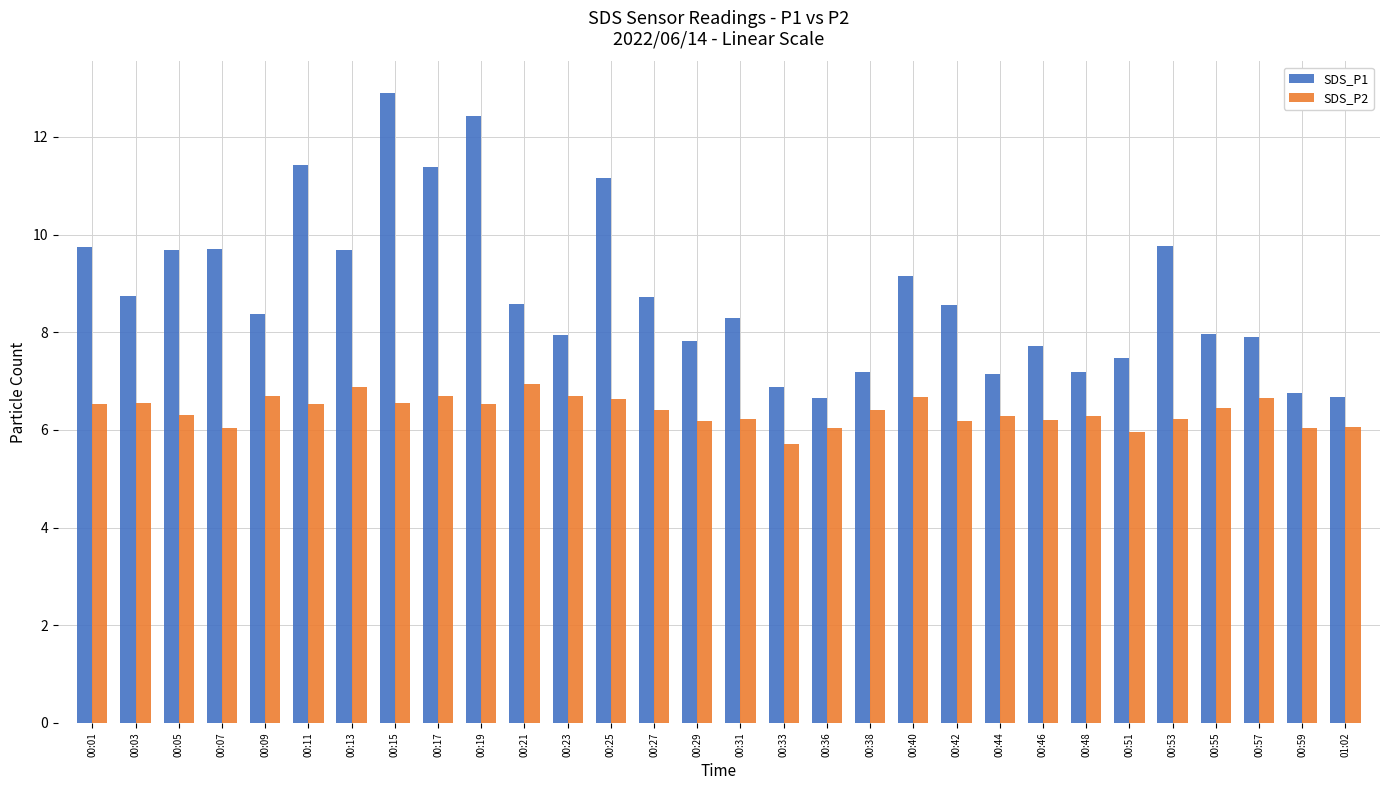

What is the sum of all SDS_P1 values?

263.6